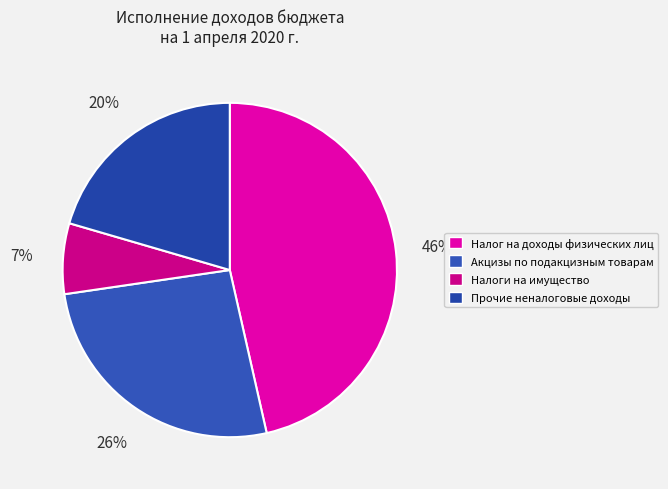

How many segments does this pie chart have?

4